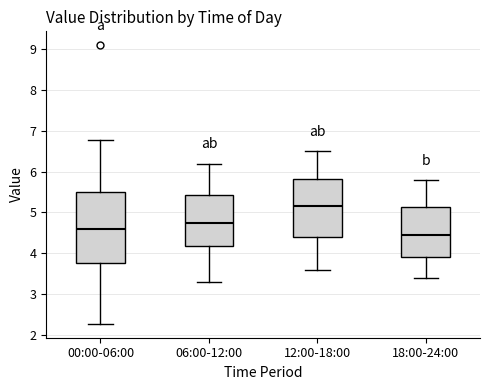

Where does the median line of the box for 18:00-24:00 sit on the y-axis? The values are not printed on the chart, so give them approximately, as read against the axis.

4.5